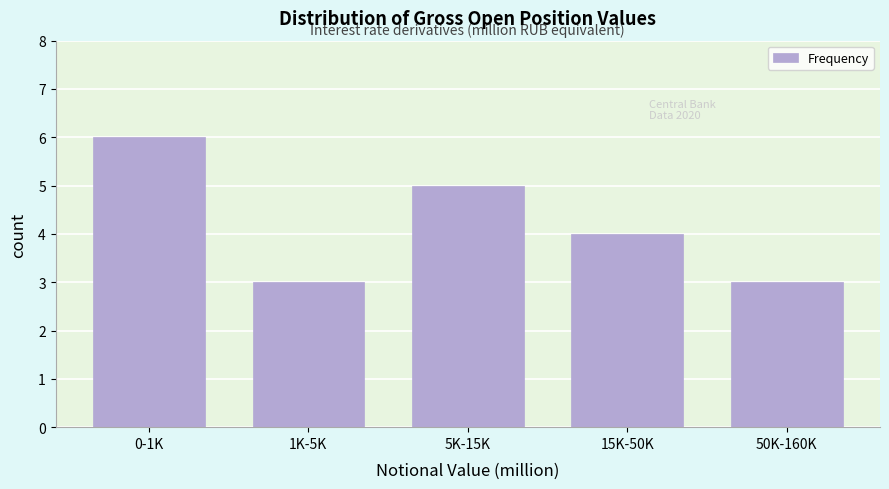

Reading left to right, transcribe all the data shown in this chart.

6	3	5	4	3